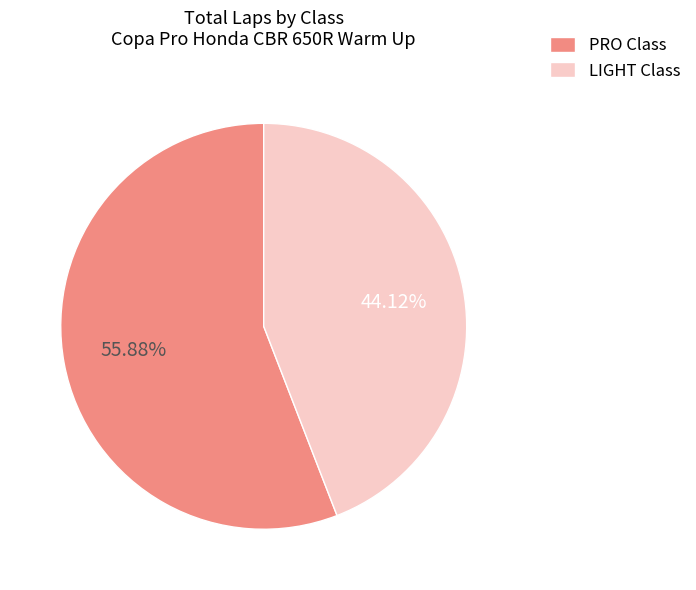

Which slice is the smallest?

LIGHT Class